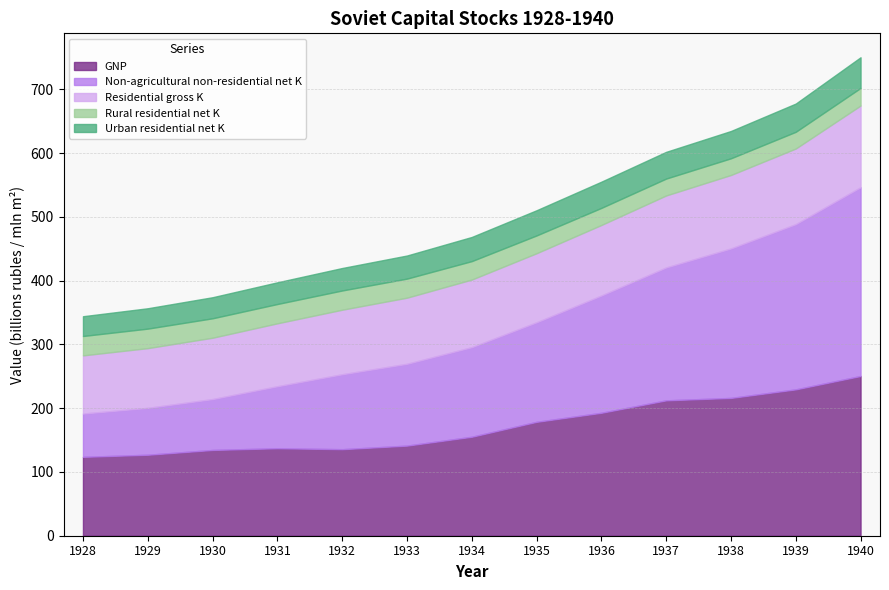

At which label does Urban residential net K reach its peak?

1940